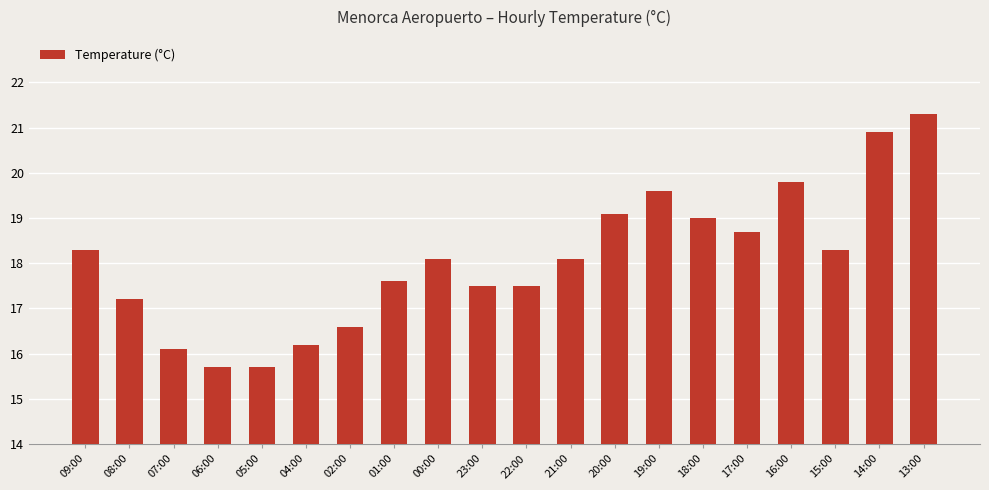

The value at 01:00 is 17.6. True or false?

True